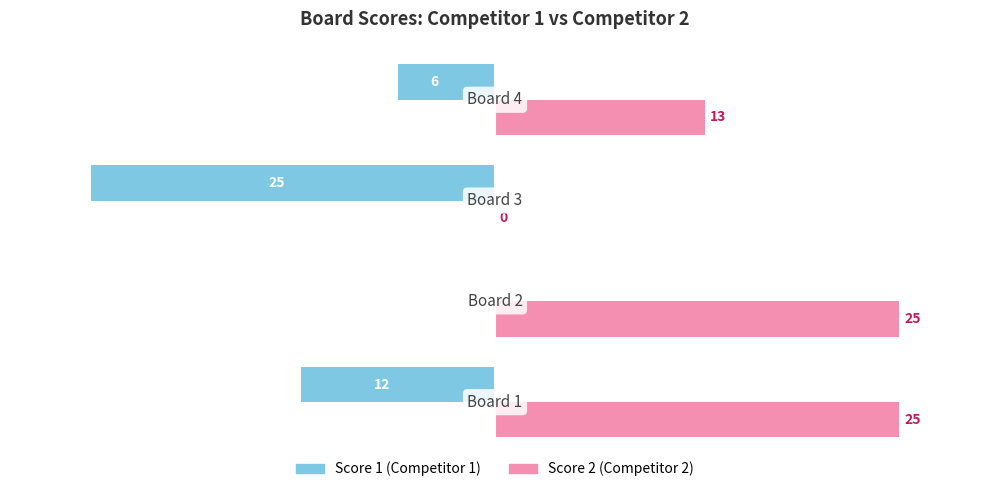

What is the greatest value displayed?

25